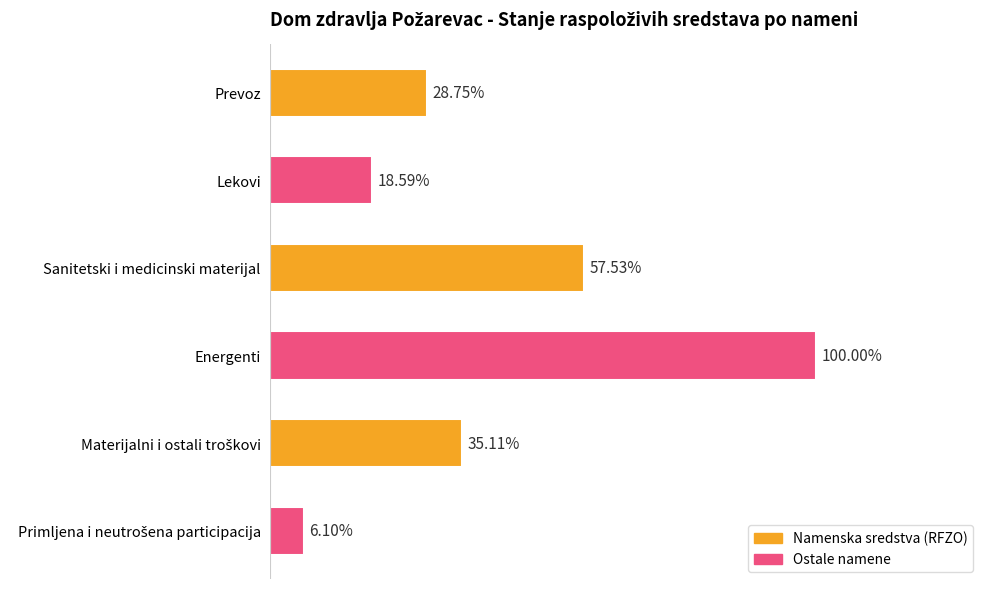

Does the chart contain any negative values?

No